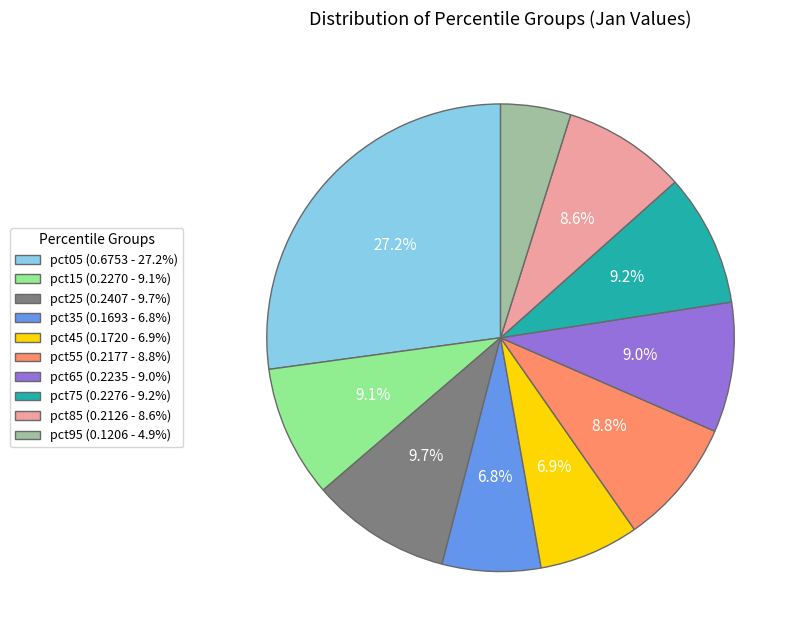

Do pct95 and pct85 together represent more than half of the pie?

No